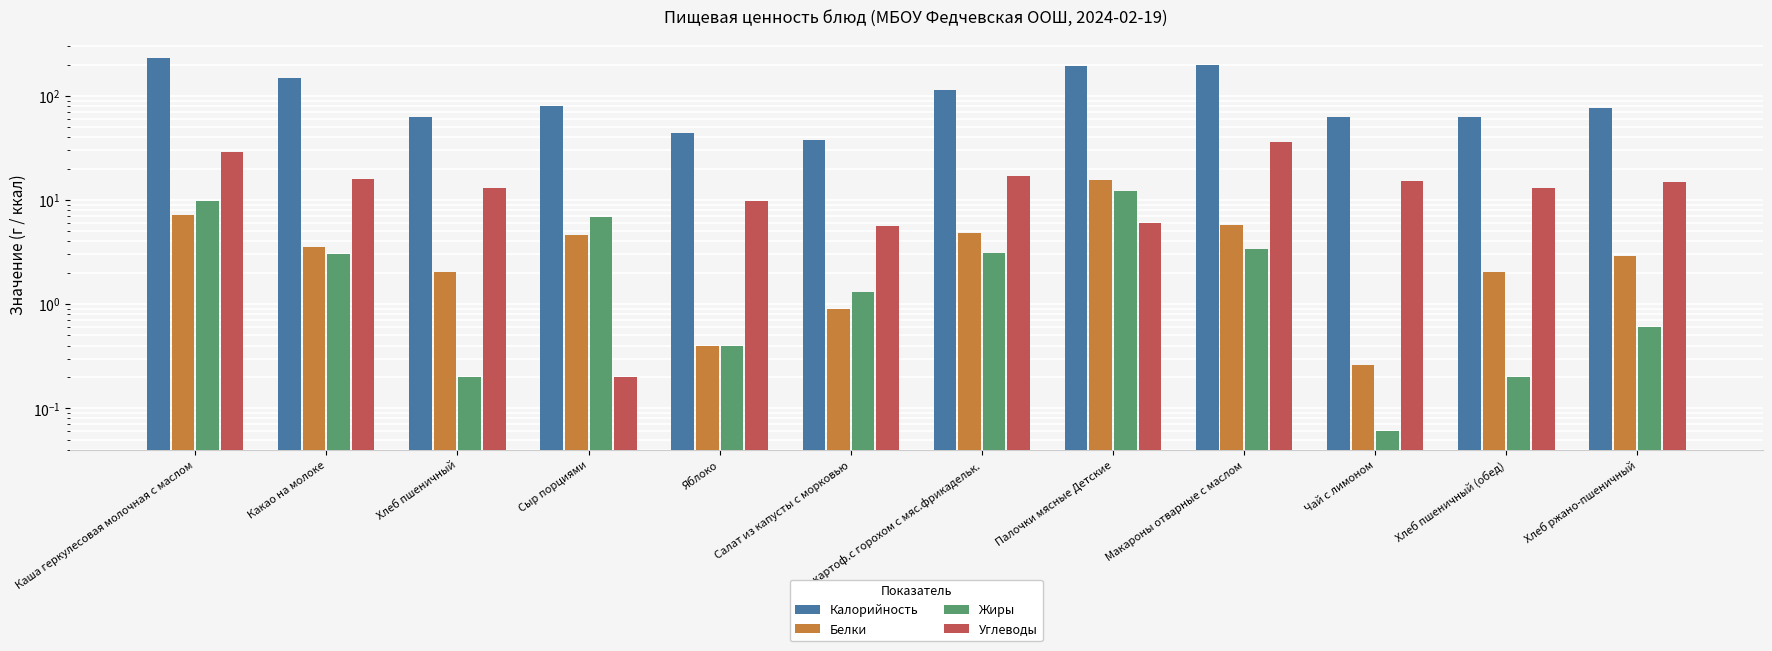

Are the bars horizontal?

No